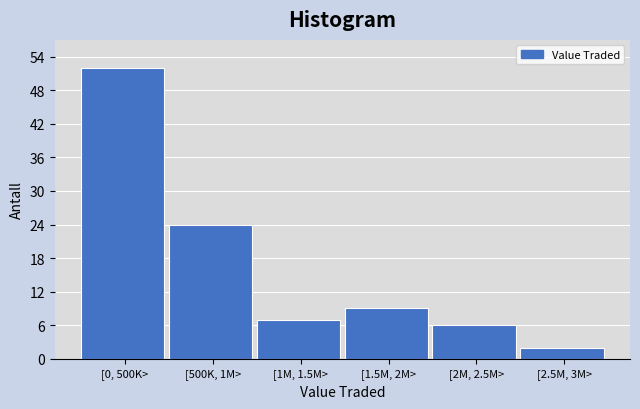

Reading left to right, transcribe all the data shown in this chart.

[0, 500K>=52	[500K, 1M>=24	[1M, 1.5M>=7	[1.5M, 2M>=9	[2M, 2.5M>=6	[2.5M, 3M>=2